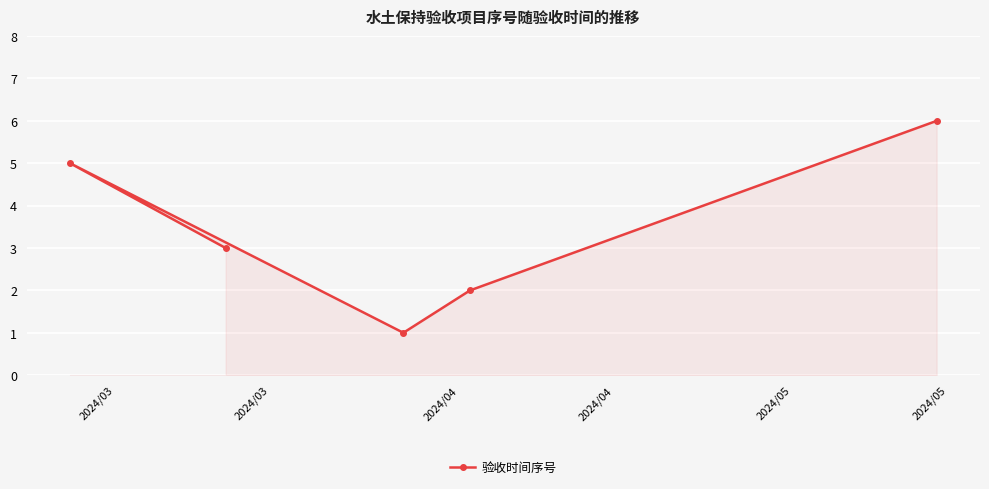

What is the greatest value displayed?

6